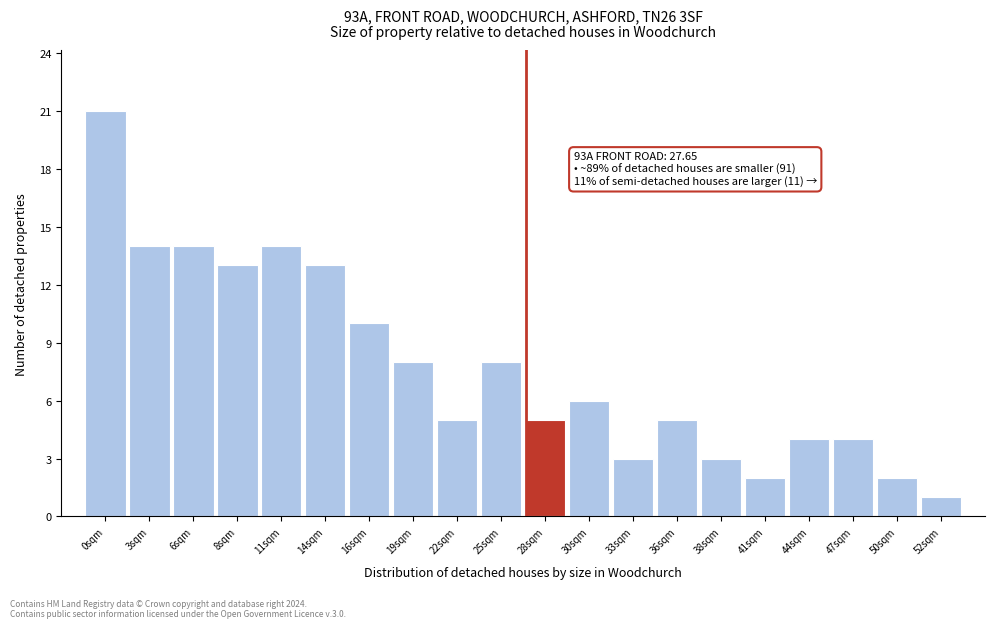

Reading left to right, what are all the values shown in this chart?

21	14	14	13	14	13	10	8	5	8	5	6	3	5	3	2	4	4	2	1